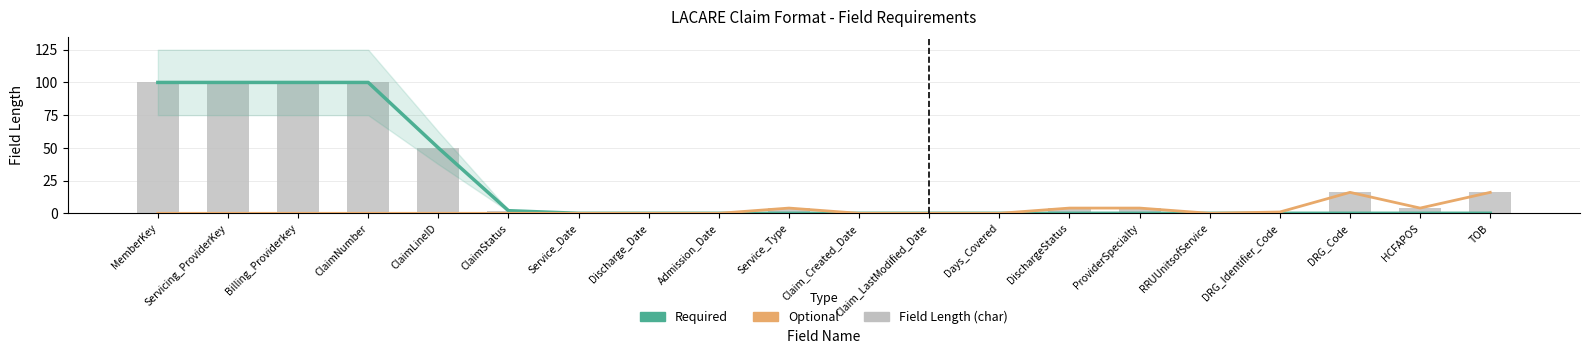

What are all the series names shown in the legend?

Required, Optional, Field Length (char)